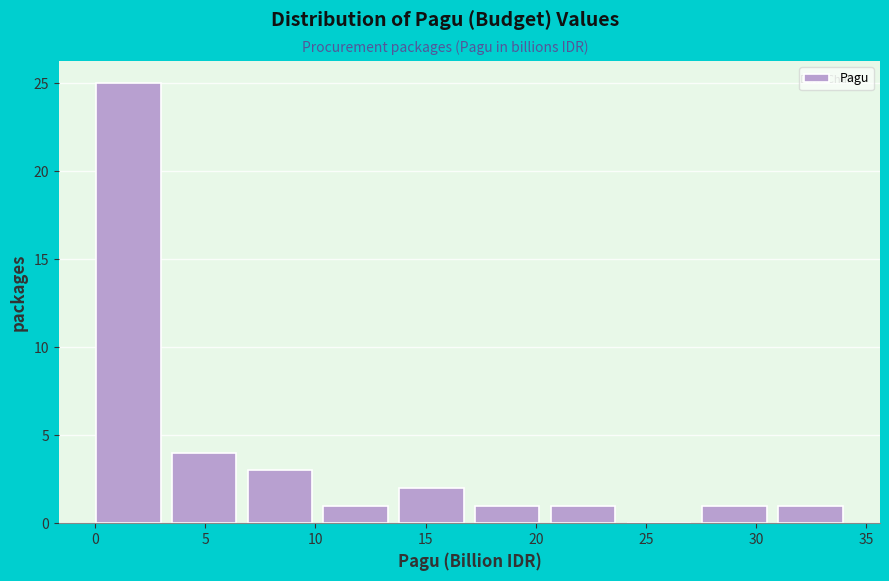

Reading left to right, transcribe this chart: for each bar, give the range it covers on the x-axis and its height. Neither the bar edges nor the heights are printed on the chart, so give them approximately, as read against the axes.

0.0 to 3.5: 25
3.5 to 7.0: 4
7.0 to 10.5: 3
10.5 to 14.0: 1
14.0 to 17.0: 2
17.0 to 20.5: 1
20.5 to 24.0: 1
24.0 to 27.5: 0
27.5 to 31.0: 1
31.0 to 34.5: 1